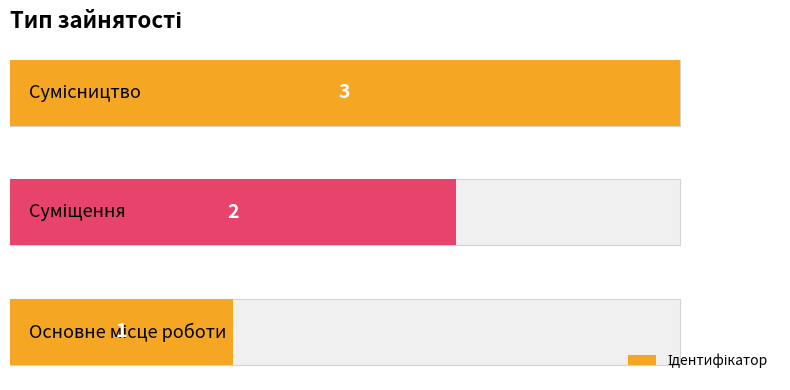

Reading left to right, what are all the values shown in this chart?

0=1	1=2	2=3